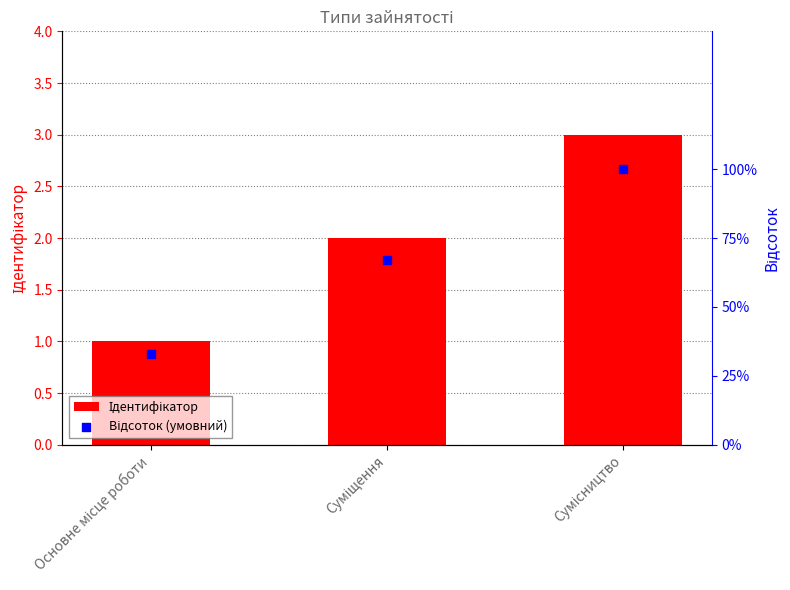

At which category is the sum across all series the highest?

Сумісництво